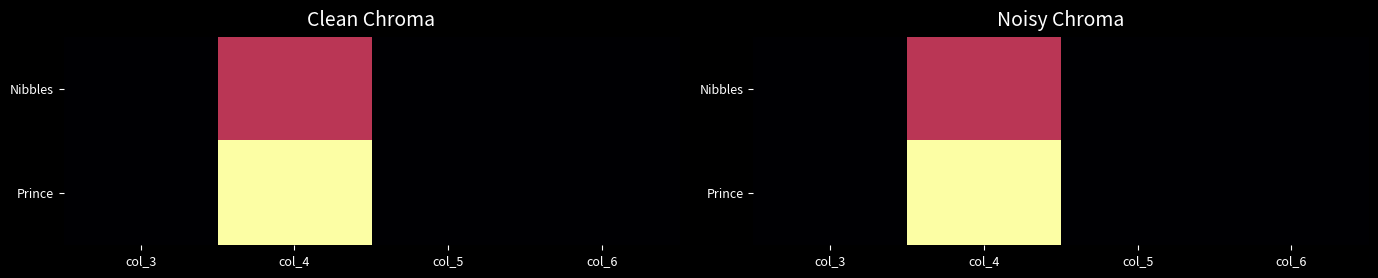

The Nibbles series shows 0 at col_3. True or false?

True